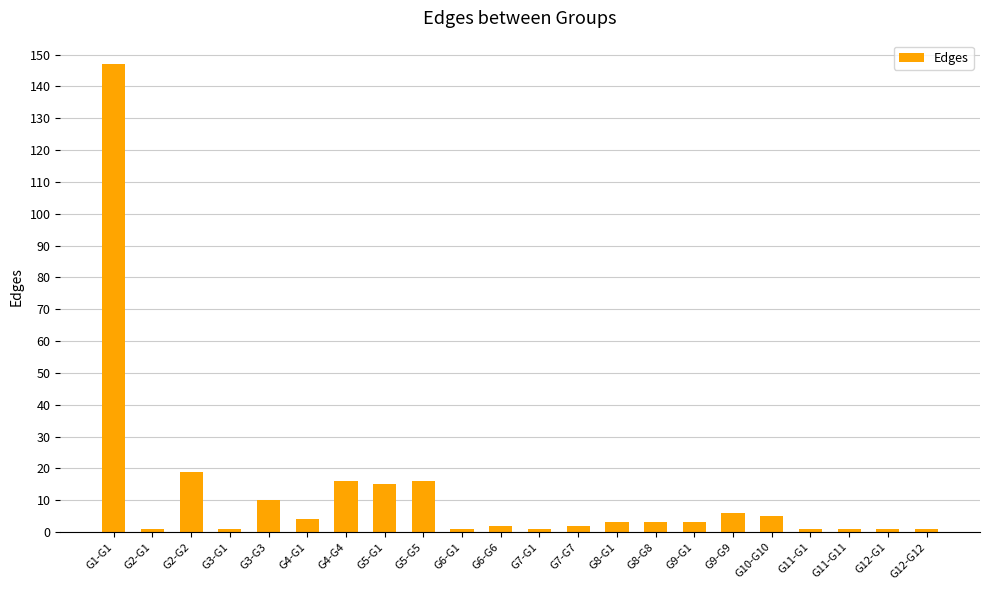

What is the difference between the maximum and minimum values?

146